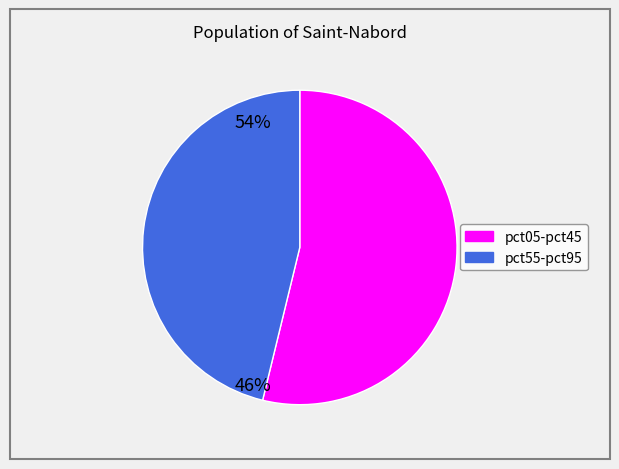

Does any single category account for the majority?

Yes